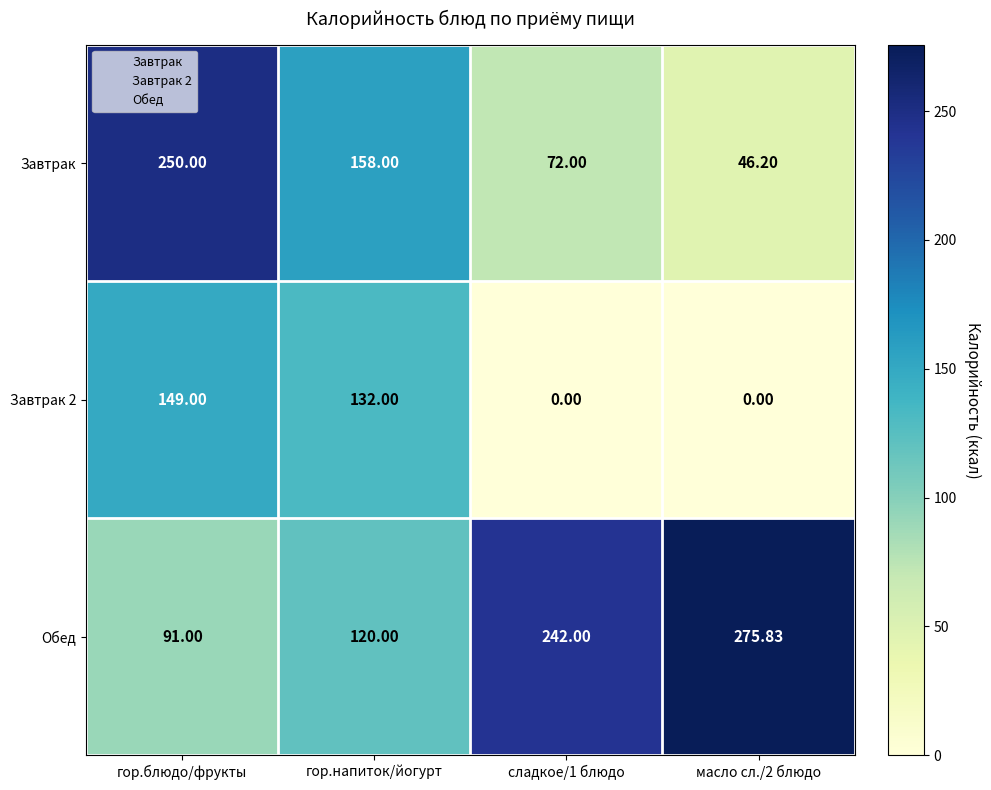

Which category has the highest value in the Завтрак series?

гор.блюдо/фрукты